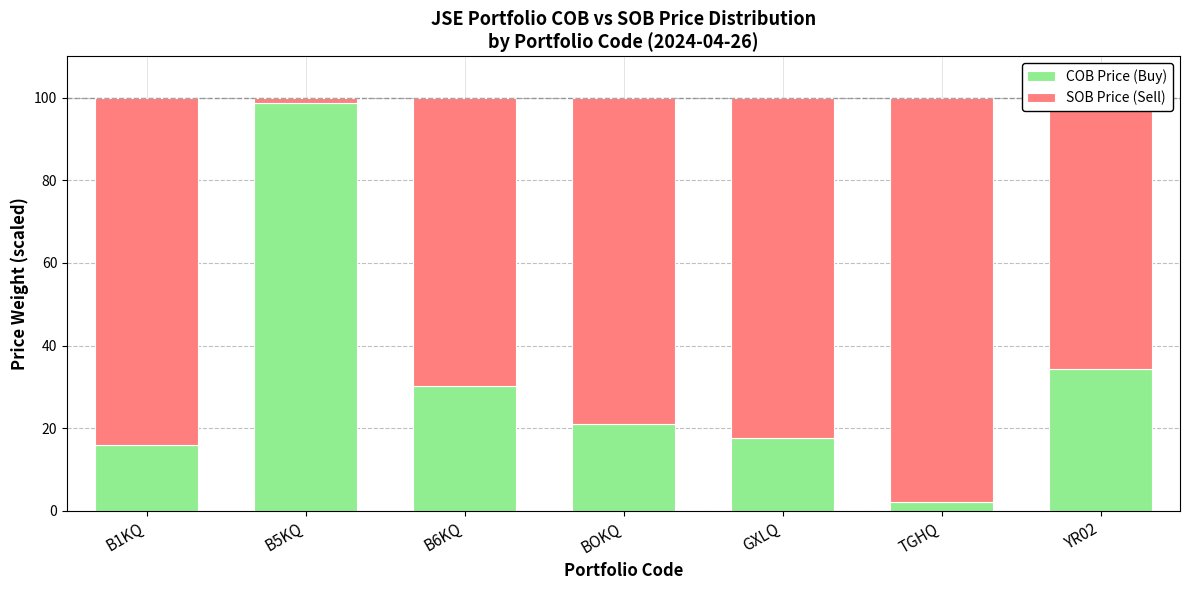

The value of COB Price (Buy) at BOKQ is 29.4. True or false?

False